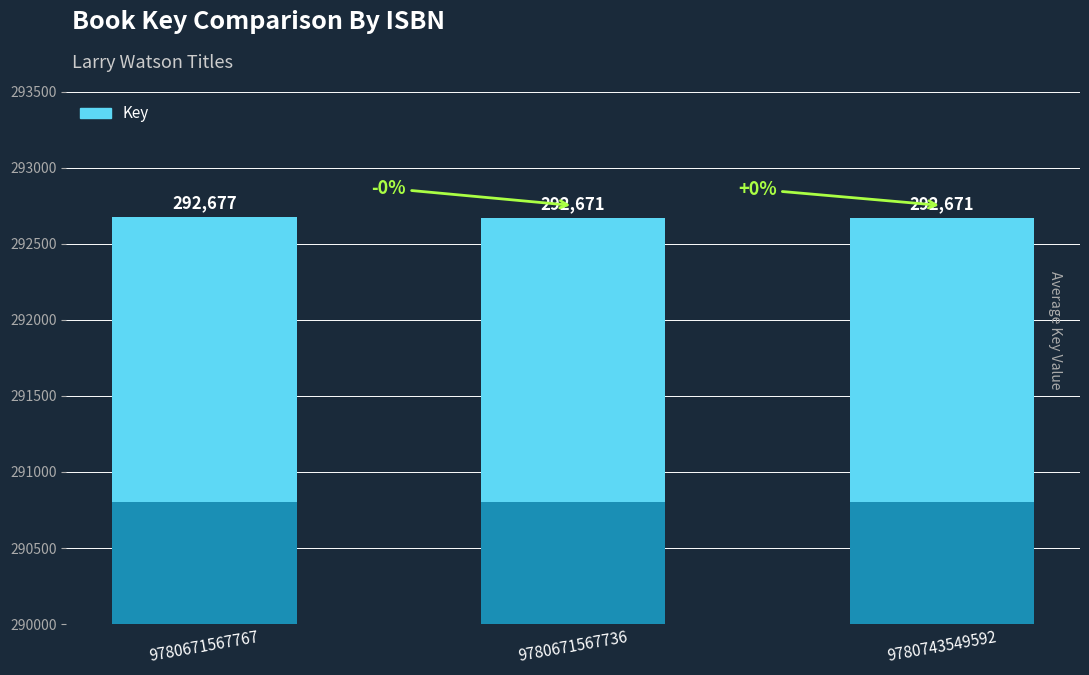

Rank the categories by value from lowest to highest.

9780671567736, 9780743549592, 9780671567767